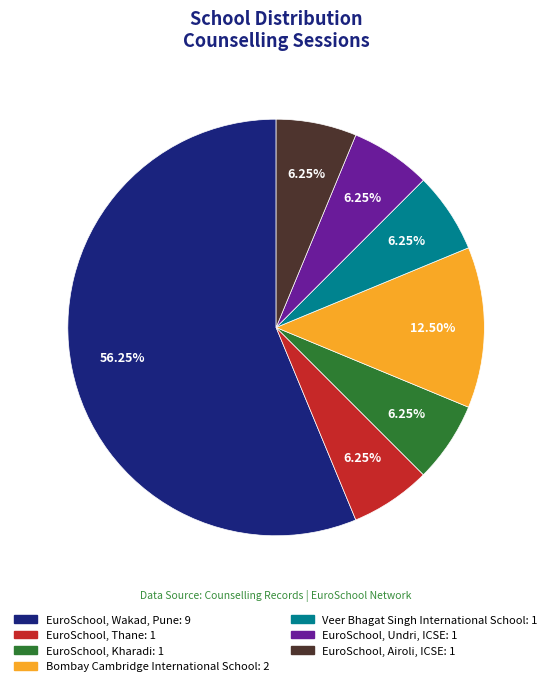

To the nearest percent, what portion does EuroSchool, Undri, ICSE represent?

6%